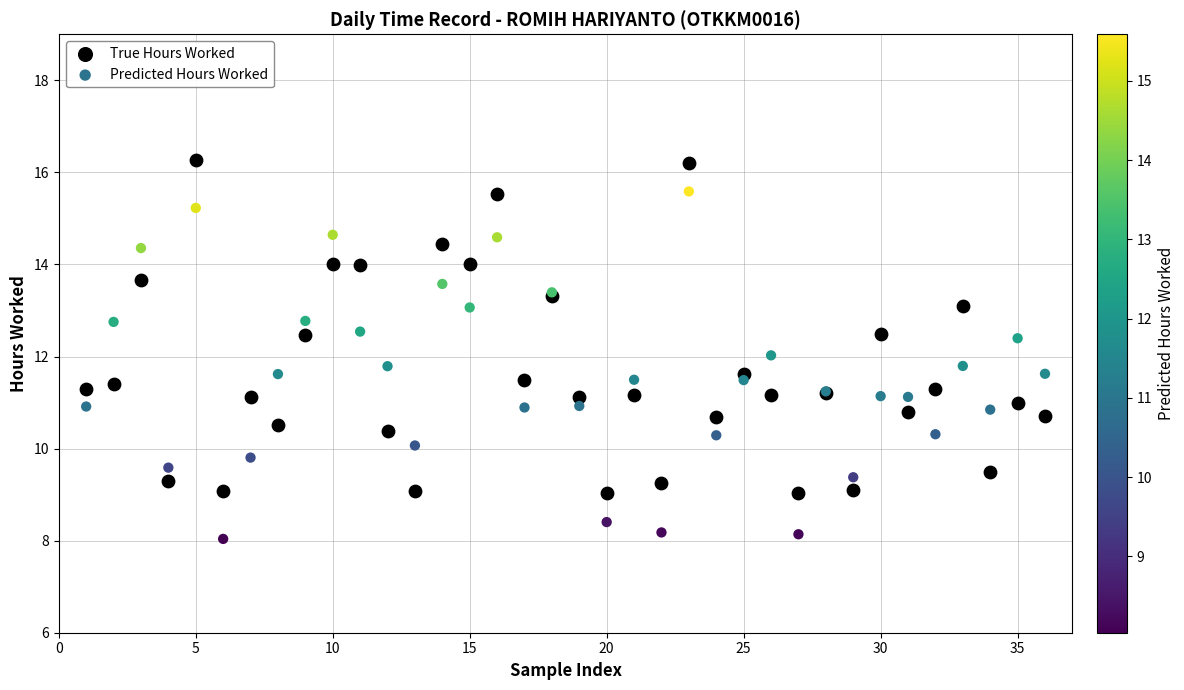

Which series contains the highest Y value?

True Hours Worked